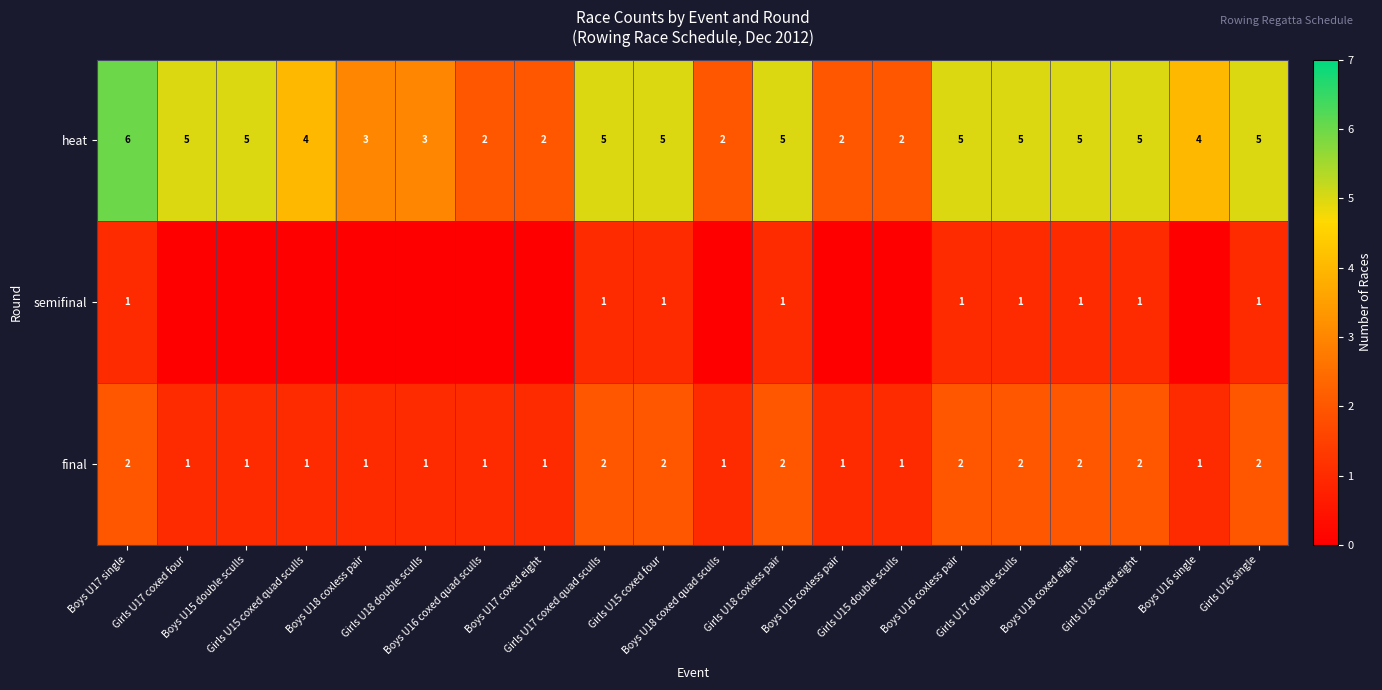

Which label corresponds to the largest value in the chart?

Boys U17 single